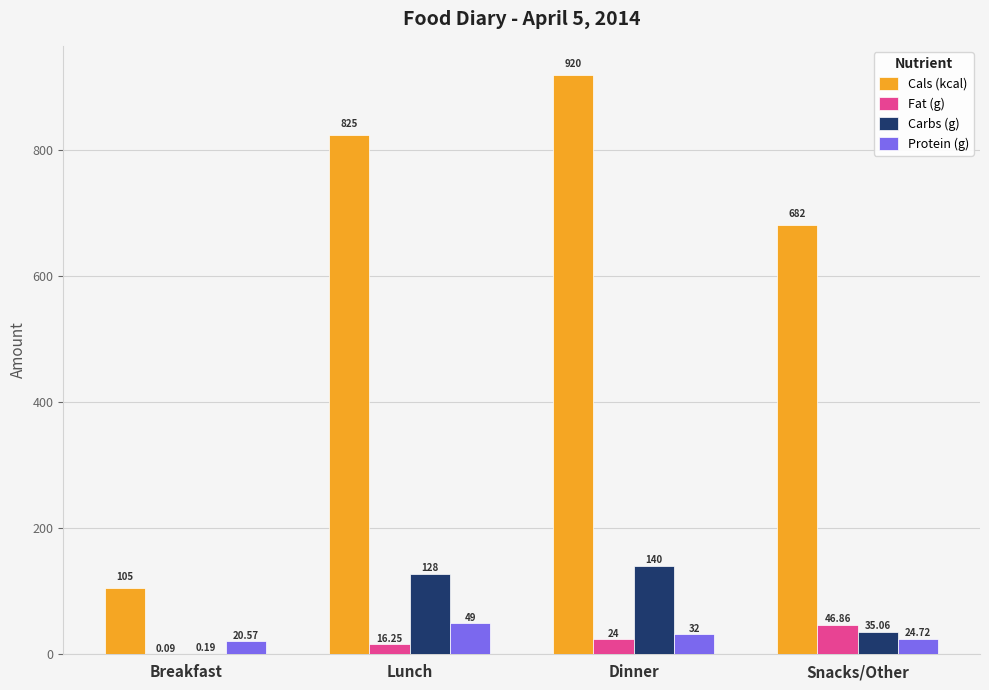

Which series has the largest total across all categories?

Cals (kcal)